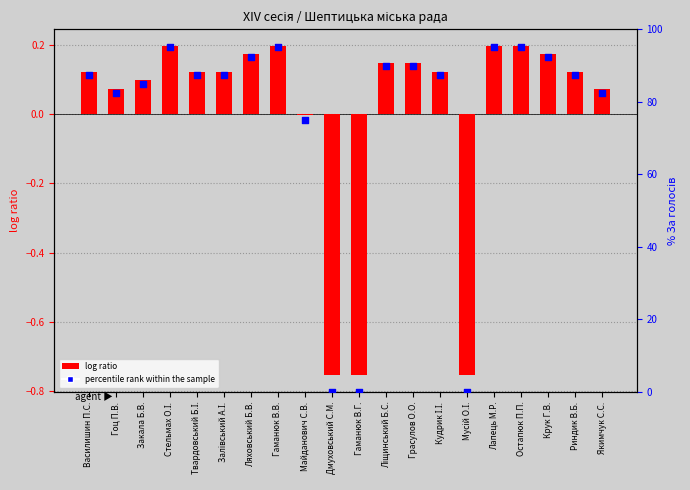

Which series contains the lowest Y value?

log ratio